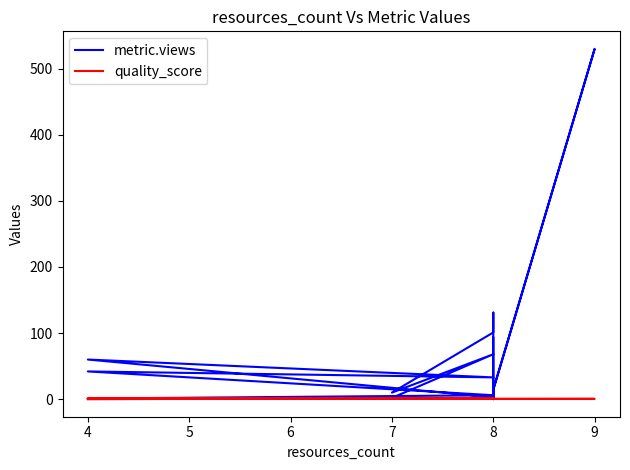

Which series has the largest total across all categories?

metric.views